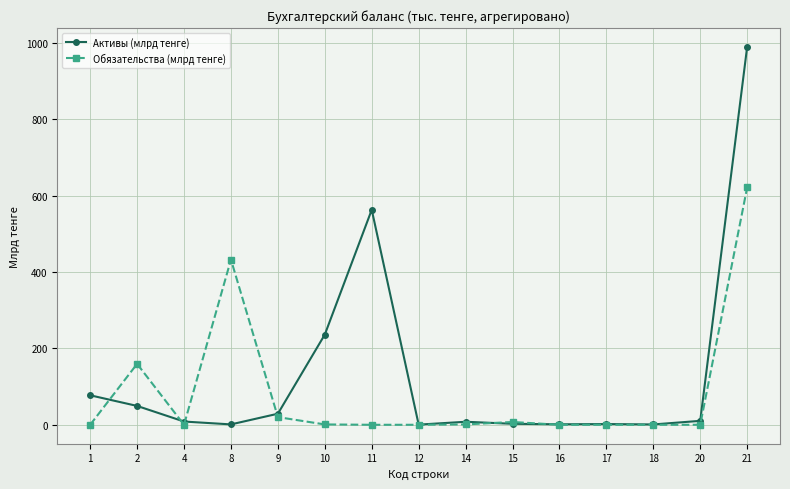

List the series in order of their overall mean, lowest first.

Обязательства (млрд тенге), Активы (млрд тенге)